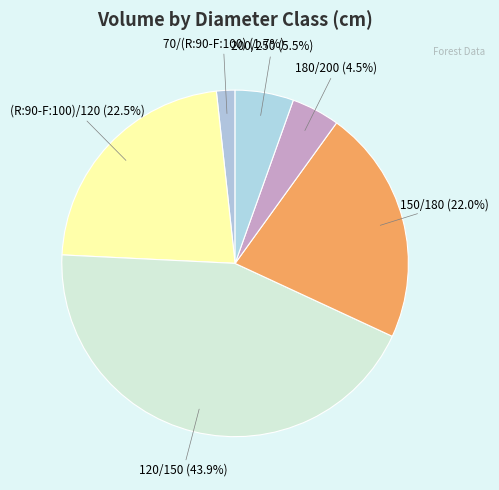

What percentage do (R:90-F:100)/120 and 70/(R:90-F:100) together represent?

24.2%